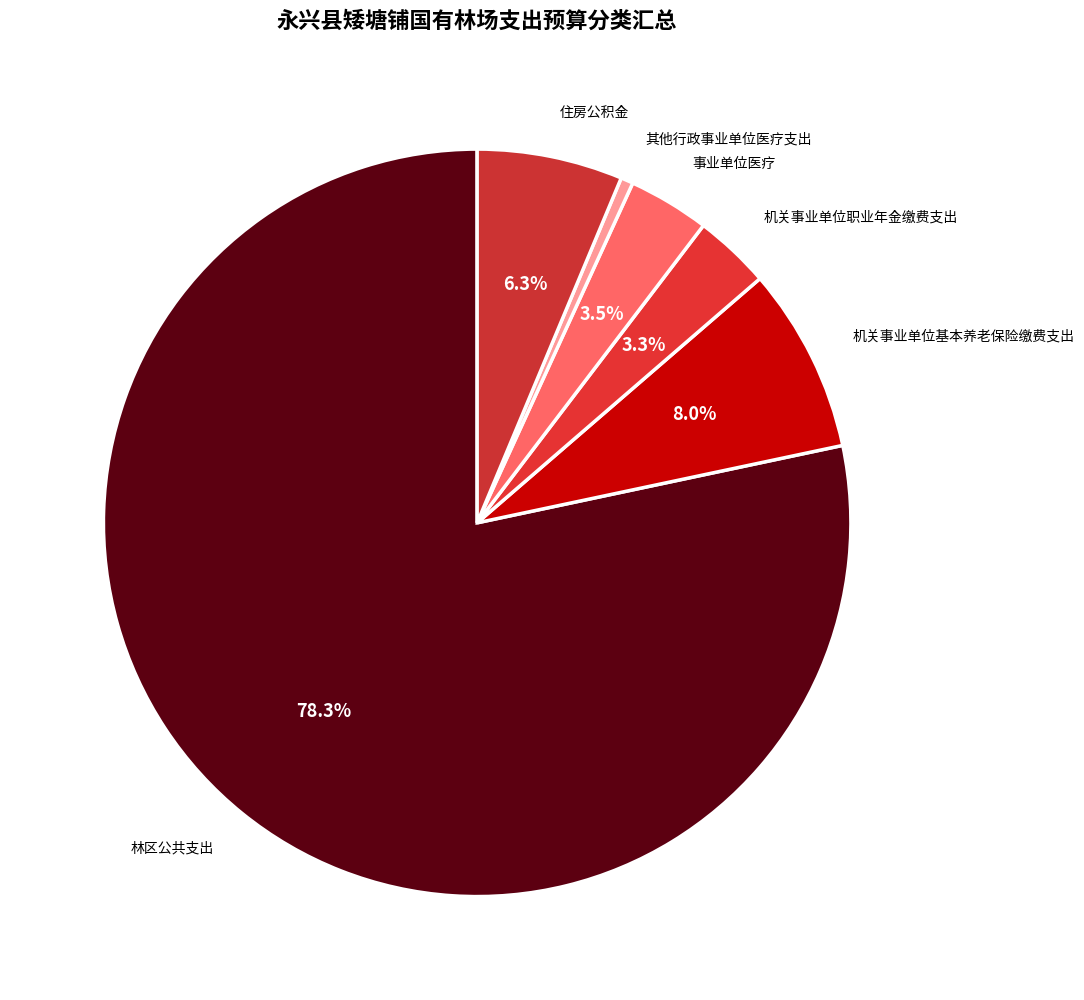

What is the largest slice in the pie chart?

林区公共支出